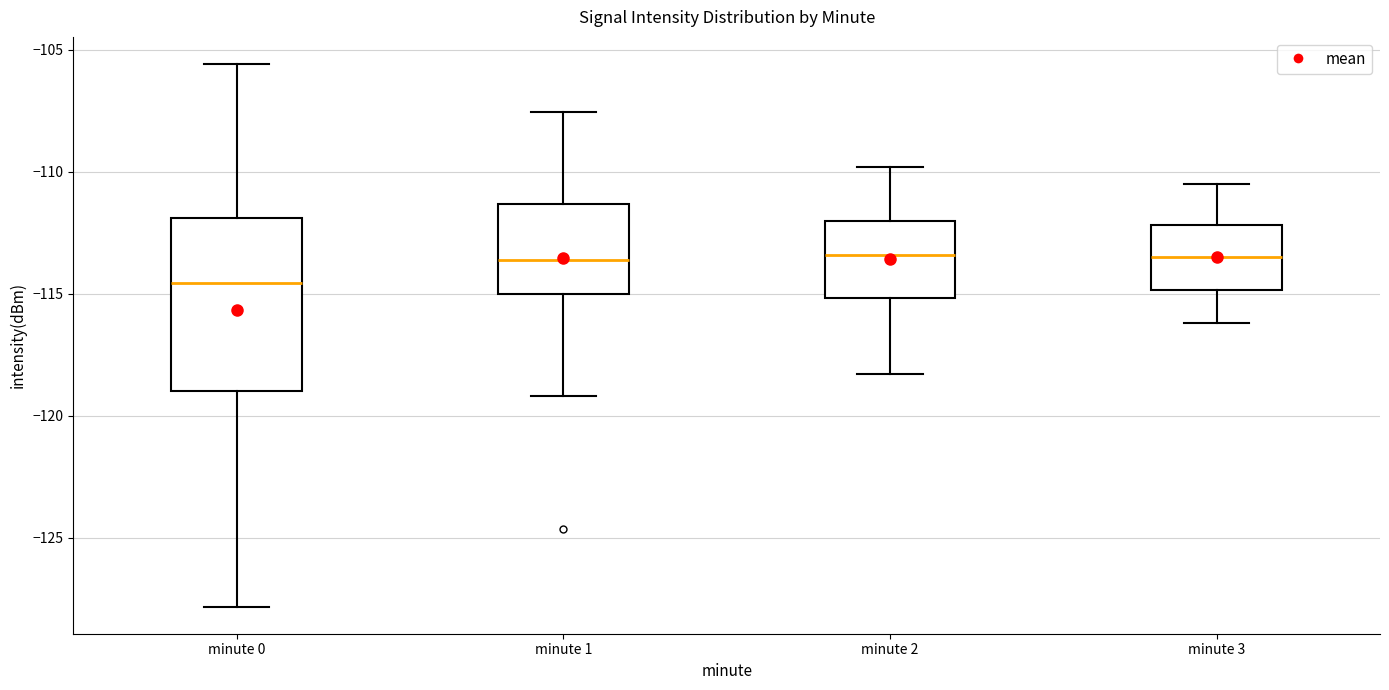

Where does the upper whisker of the box for minute 2 end on the y-axis? The values are not printed on the chart, so give them approximately, as read against the axis.

-110.0